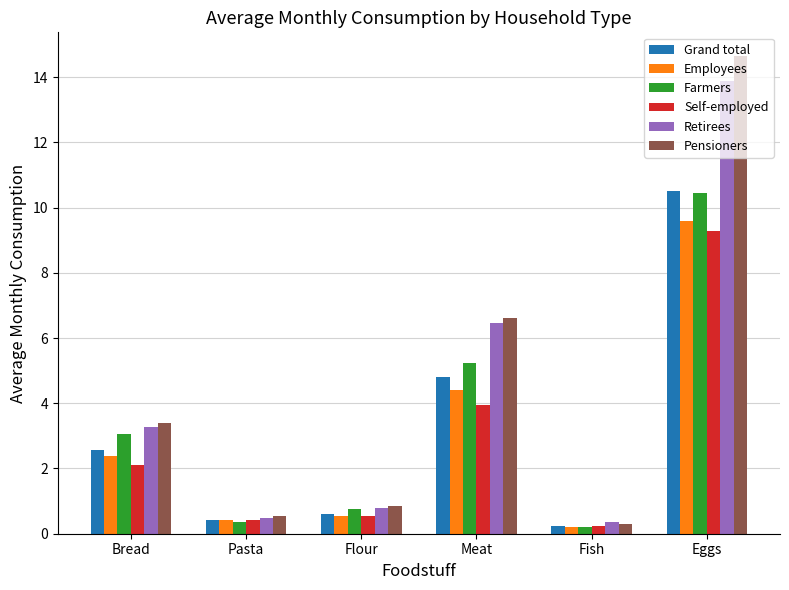

At which label is Farmers closest to 5?

Meat